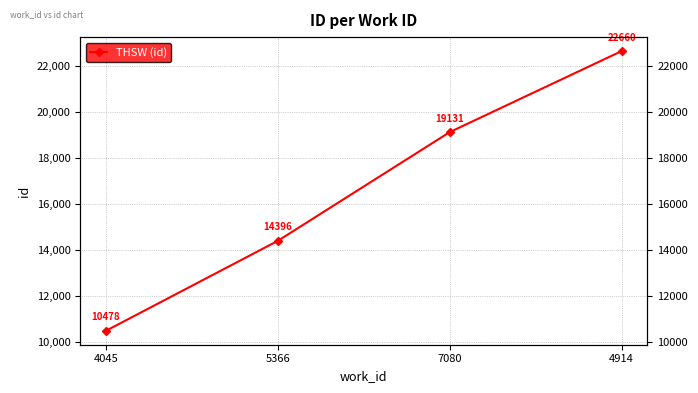

How many data points are less than 19131?

2